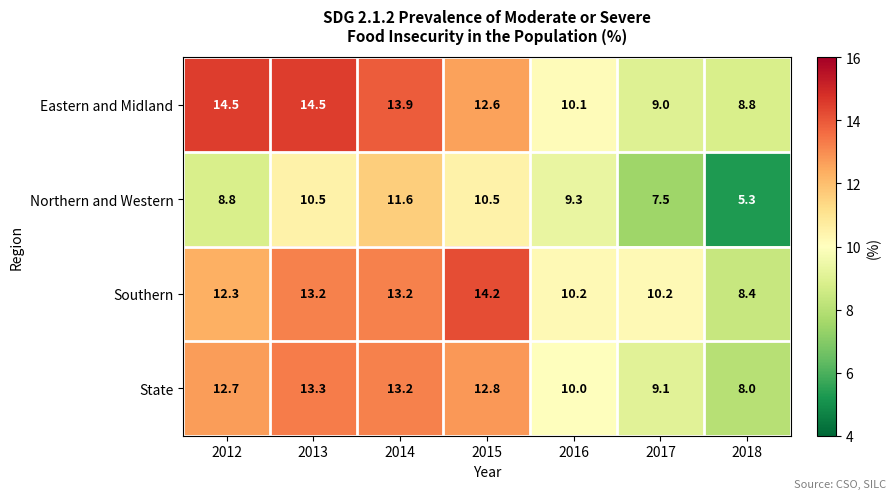

Rank the series by their maximum value, from lowest to highest.

Northern and Western, State, Southern, Eastern and Midland